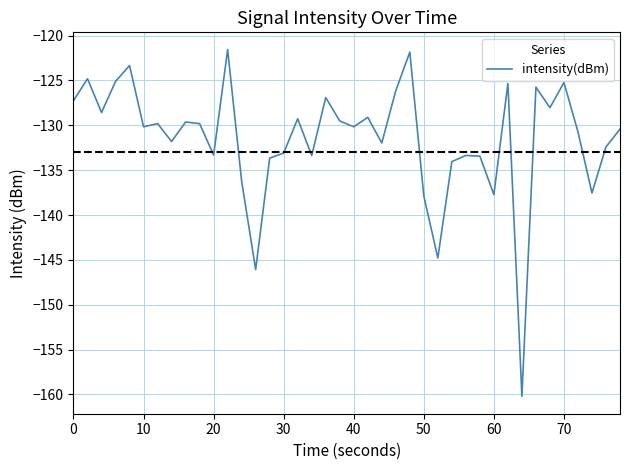

What is the difference between the maximum and minimum values?

38.7